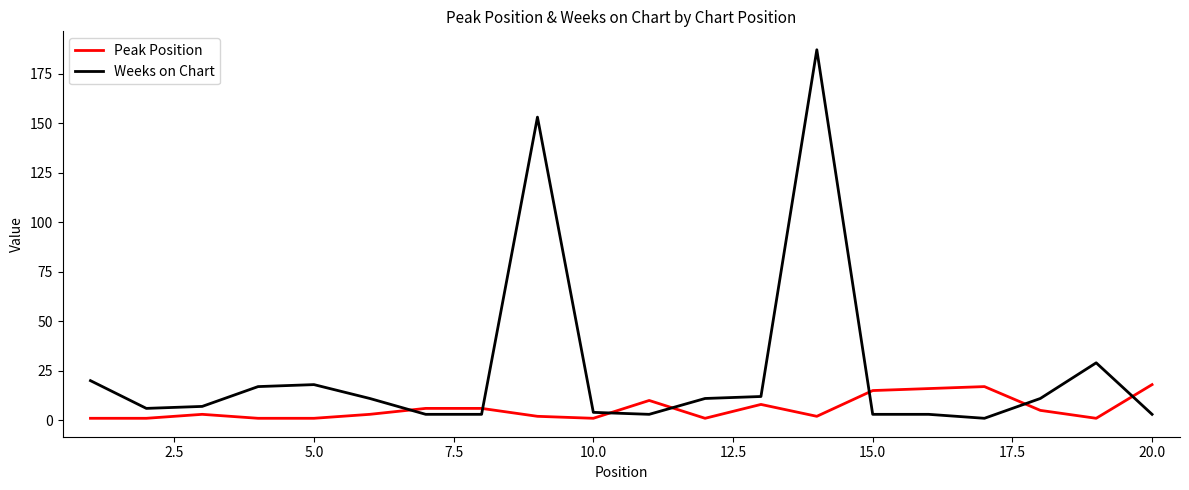

Rank the series by their average value, from lowest to highest.

Peak Position, Weeks on Chart